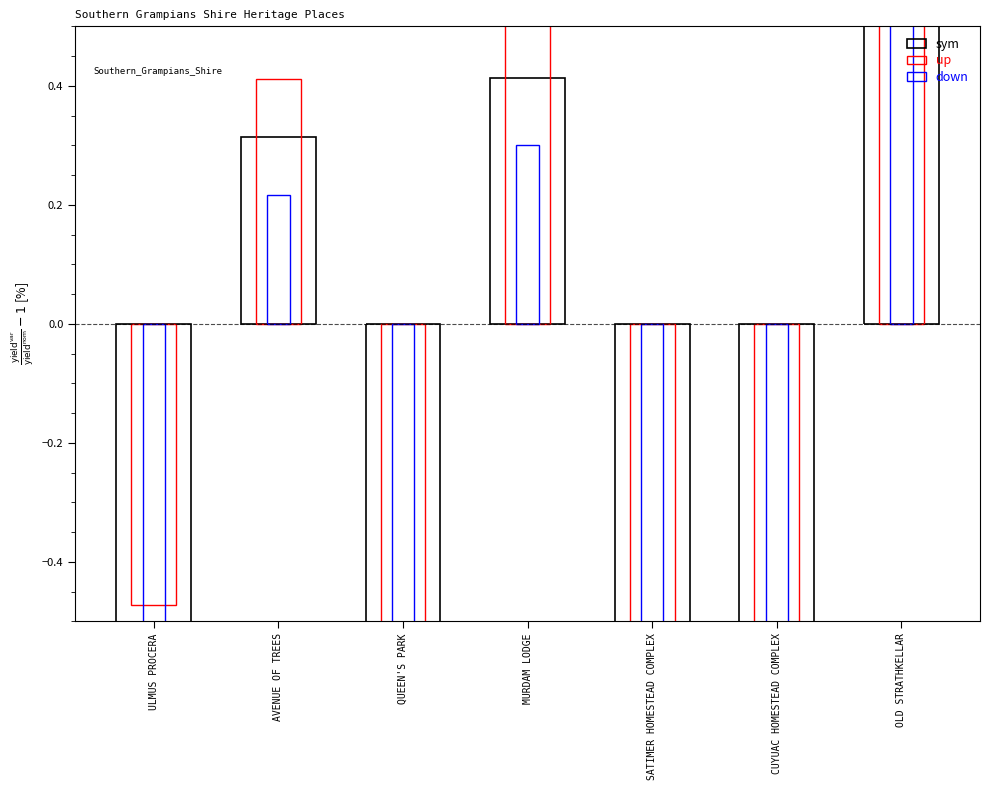

Is the value of sym at OLD STRATHKELLAR greater than the value of down at AVENUE OF TREES?

Yes